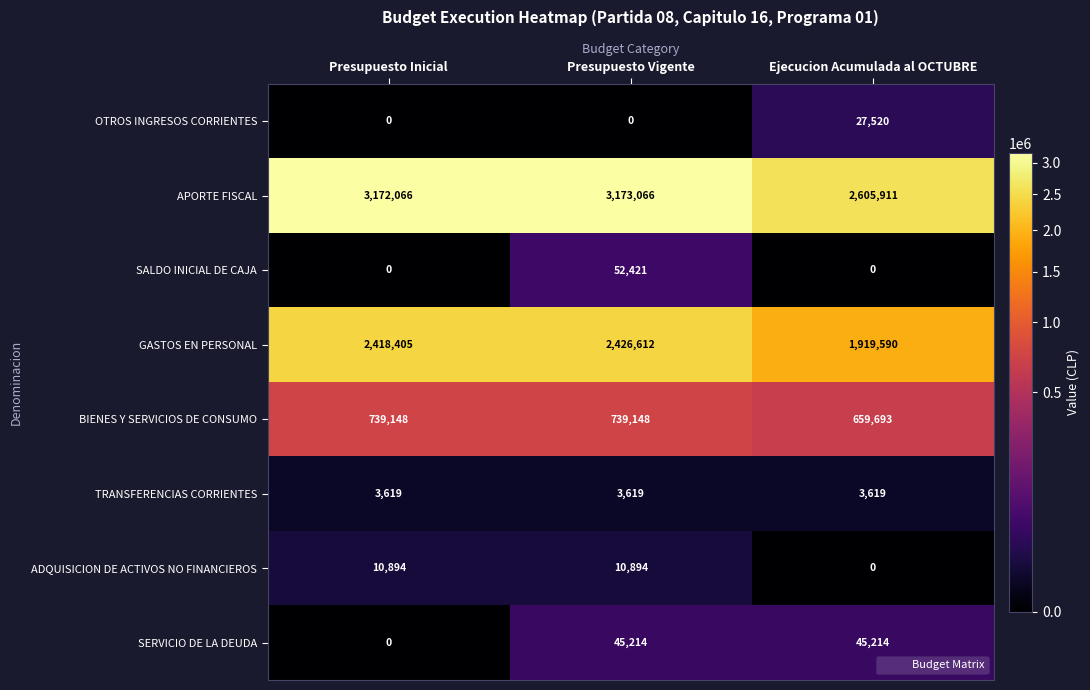

True or false: GASTOS EN PERSONAL has a value of 2920372 at Ejecucion Acumulada al OCTUBRE.

False